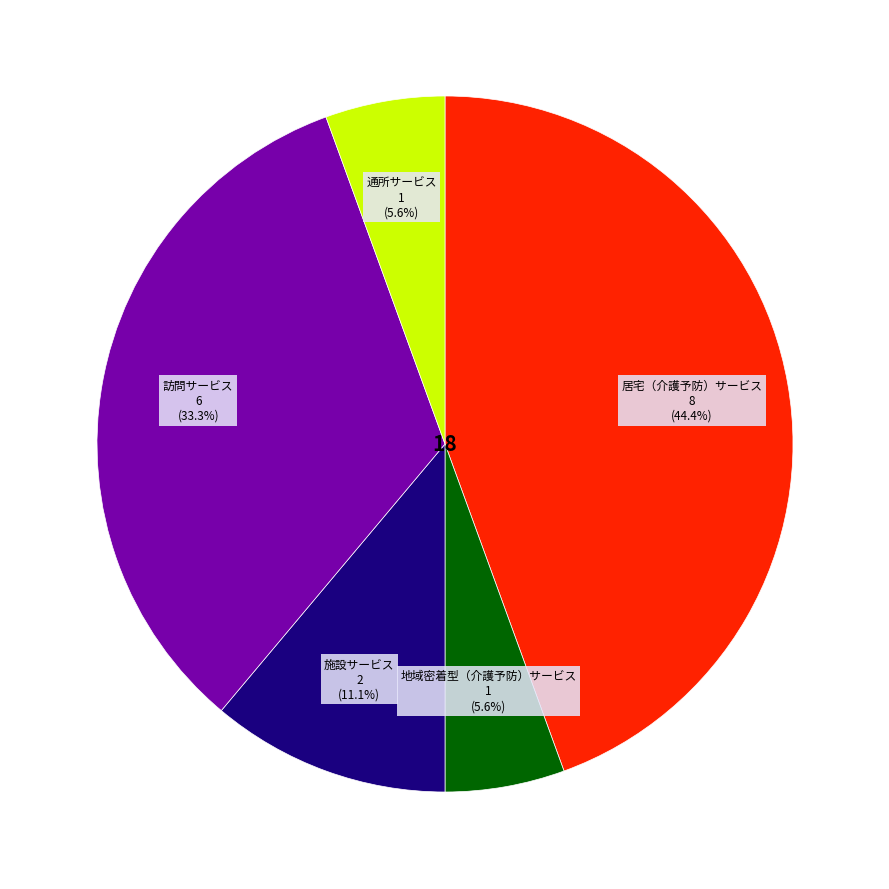

Which category has the biggest portion of the pie?

居宅（介護予防）サービス